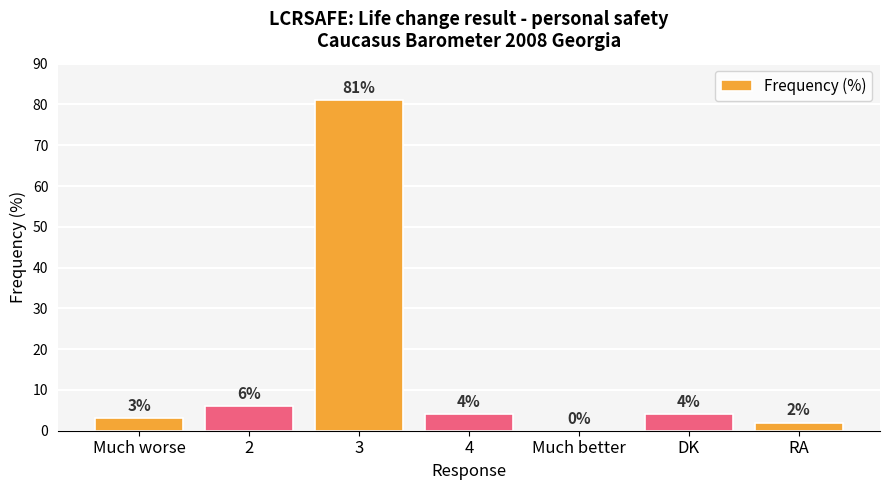

How many values are above zero?

6